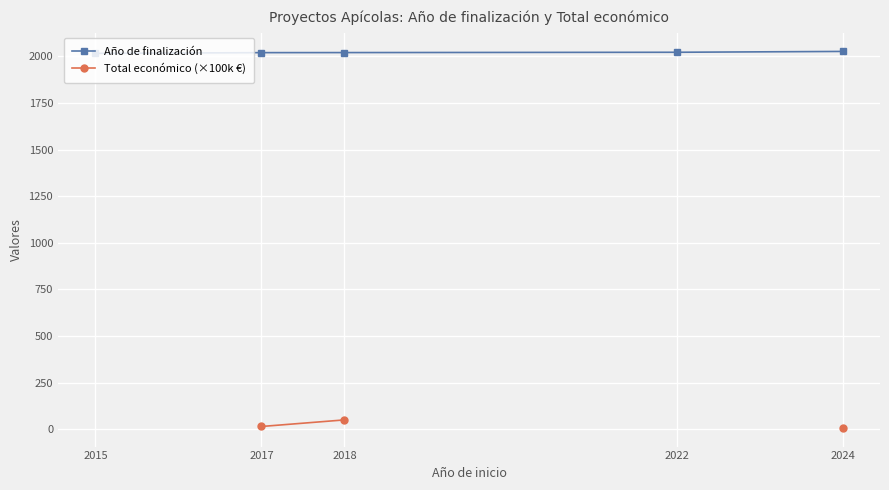

What is the sum of all Año de finalización values?

10104.8